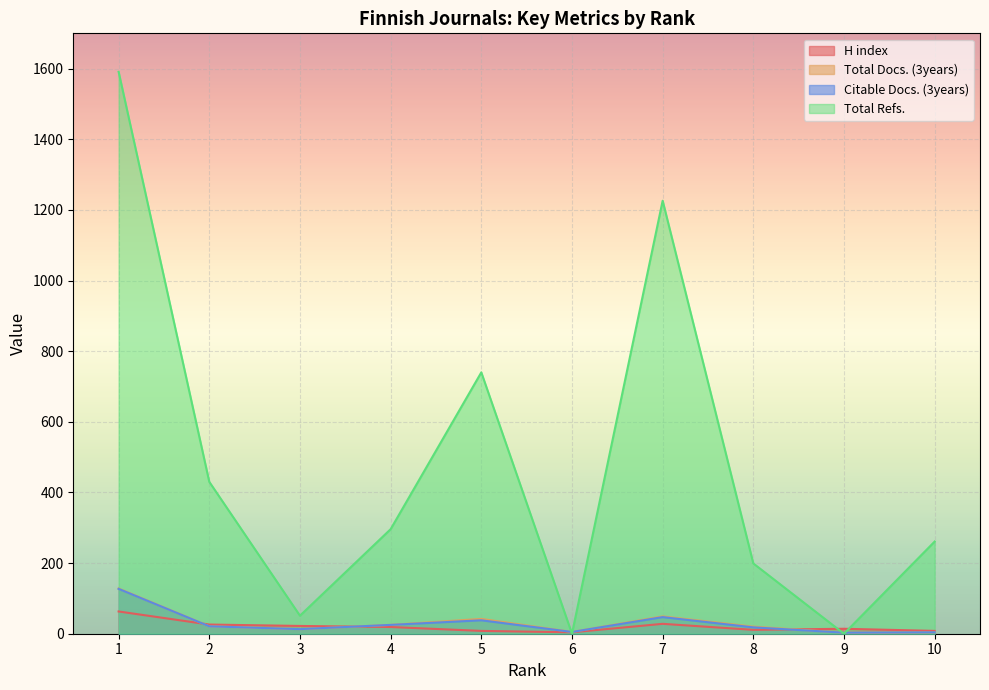

What is the difference between the Total Refs. values at 1 and 3?

1540